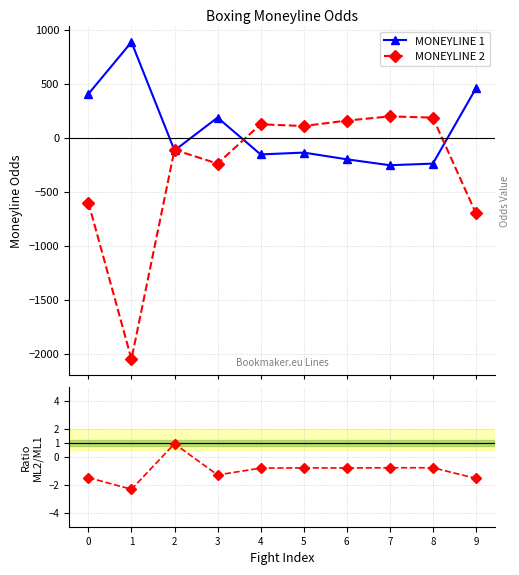

What is the total value across all series at 3?

-55.3